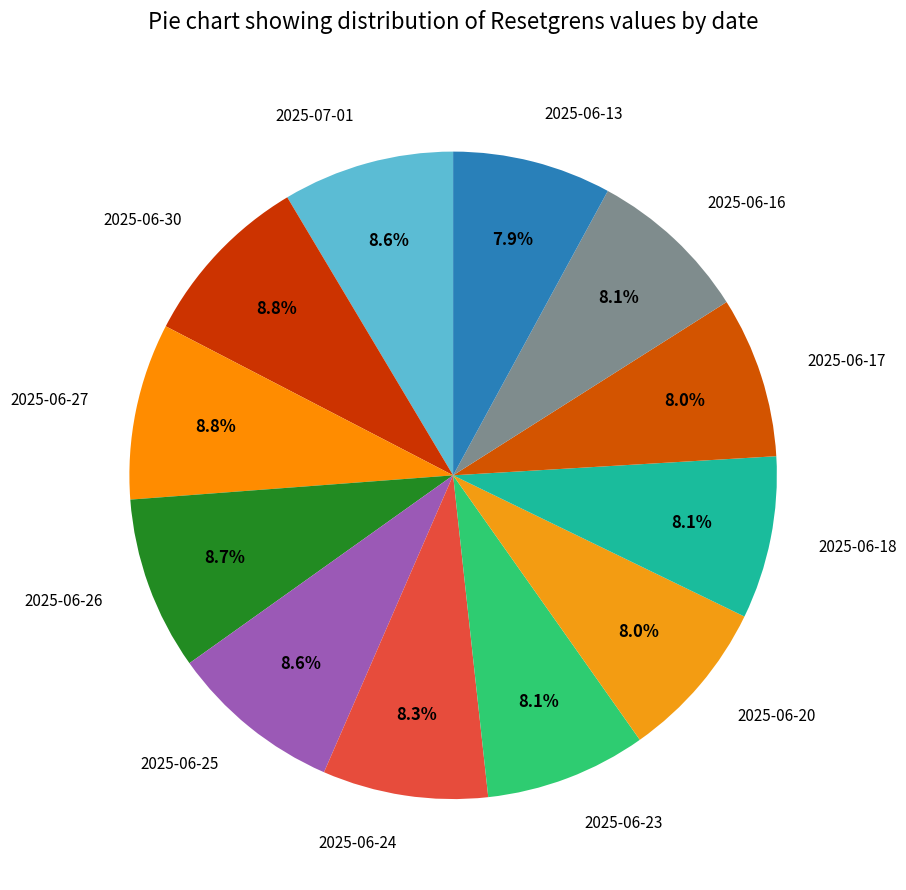

To the nearest percent, what is the difference between the largest and smallest slice percentages?

1%